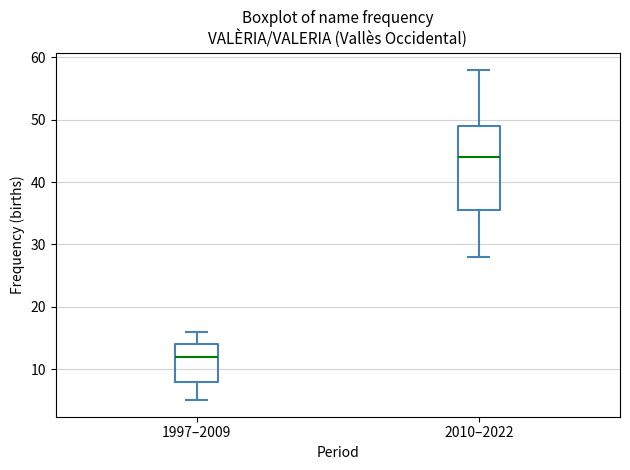

Reading left to right, read every box against the y-axis: the position of its median line, the range the box covers, and the ends of its whiskers. The values are not printed on the chart, so give them approximately, as read against the axis.

1997–2009: median 12, box 8 to 14, whiskers 5 to 16
2010–2022: median 44, box 36 to 49, whiskers 28 to 58